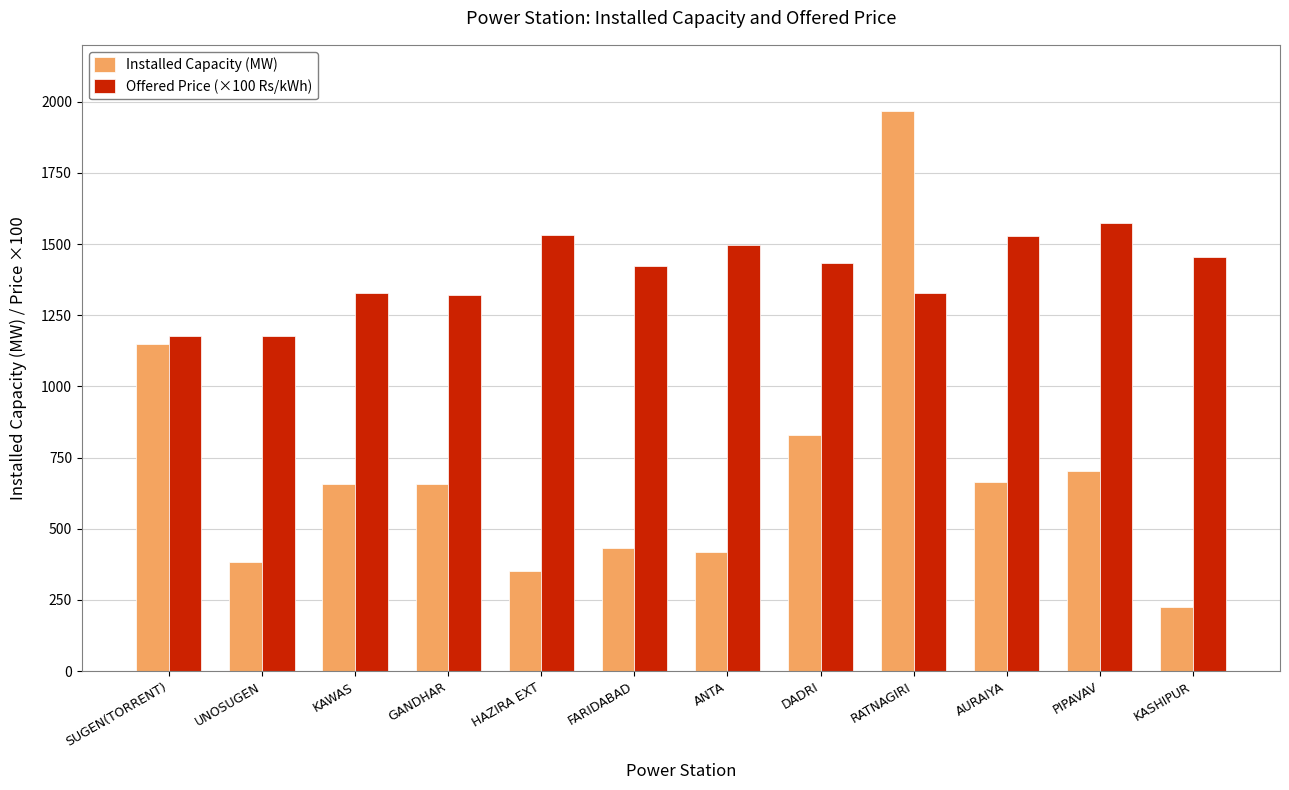

At which label is Installed Capacity (MW) closest to 1096?

SUGEN(TORRENT)